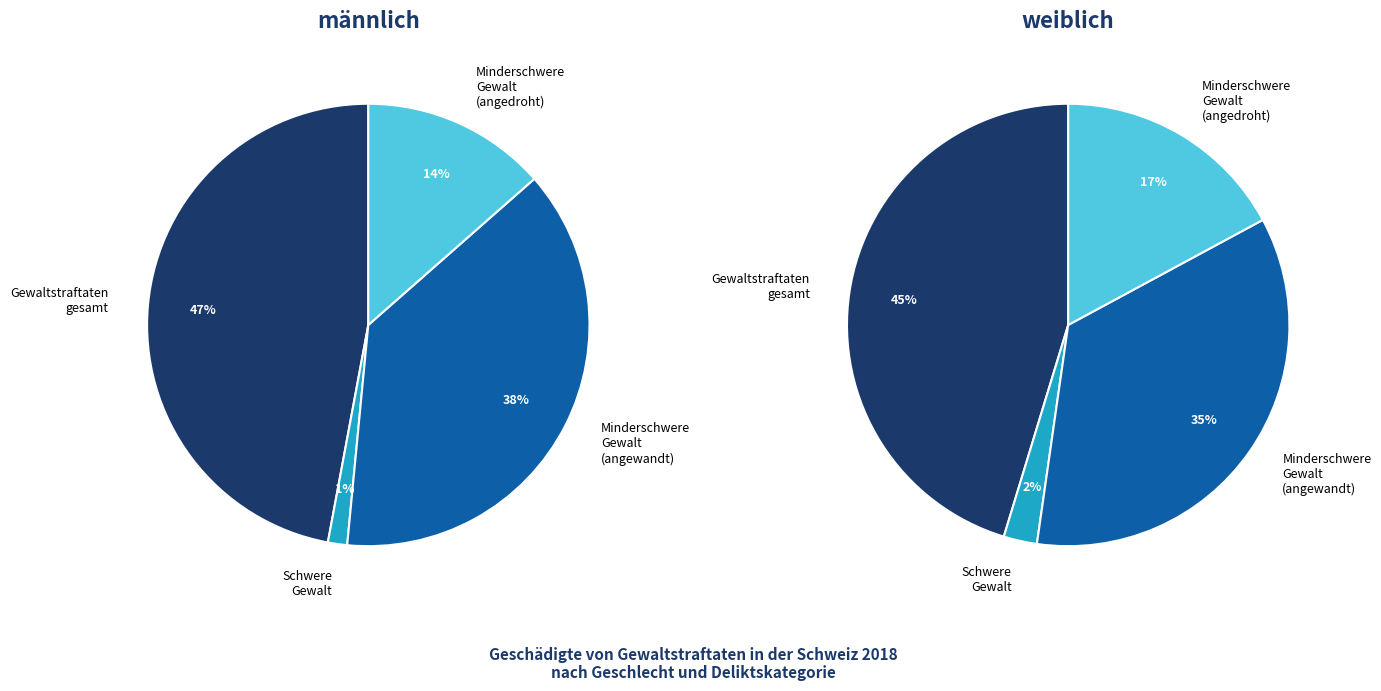

The Total minderschwere Gewalt (angewandt) slice represents 38% of the pie. True or false?

True